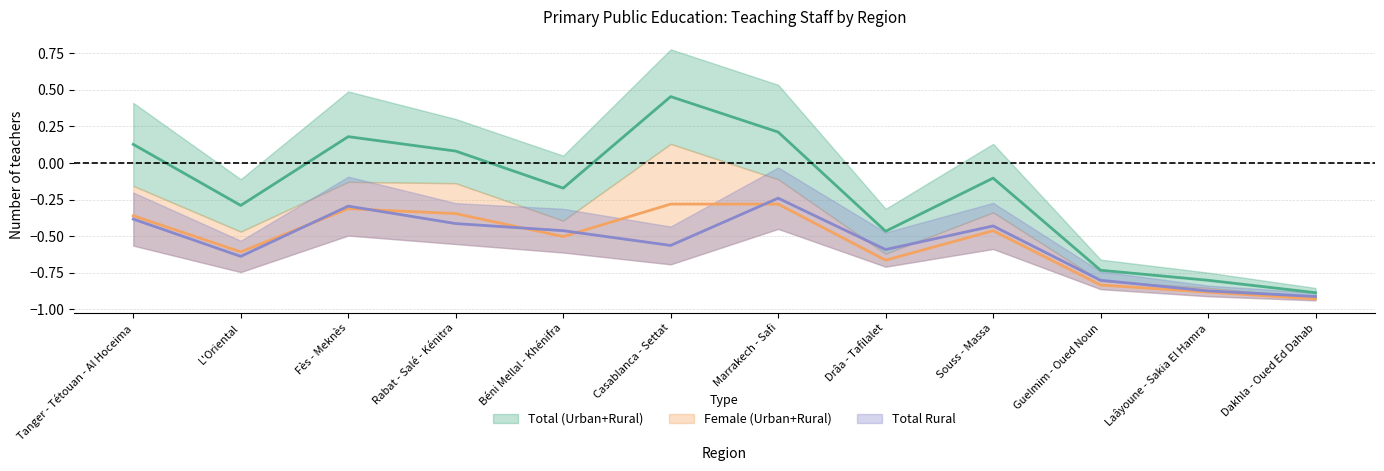

True or false: Female (Urban+Rural) has a value of -0.3 at Fès - Meknès.

True